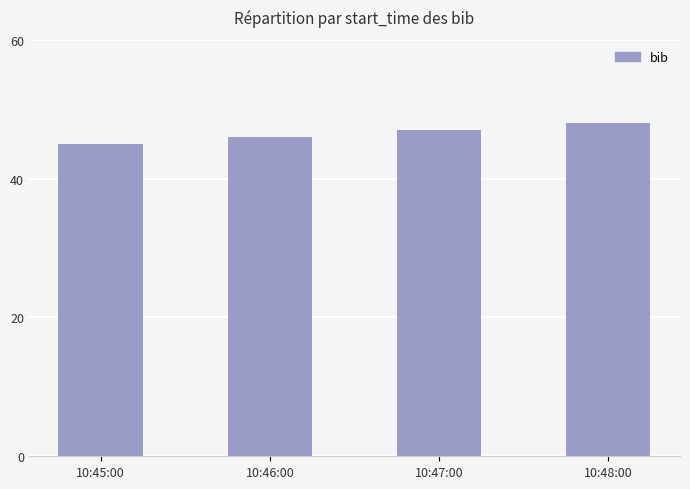

What is the sum of the values at 10:45:00 and 10:48:00?

93